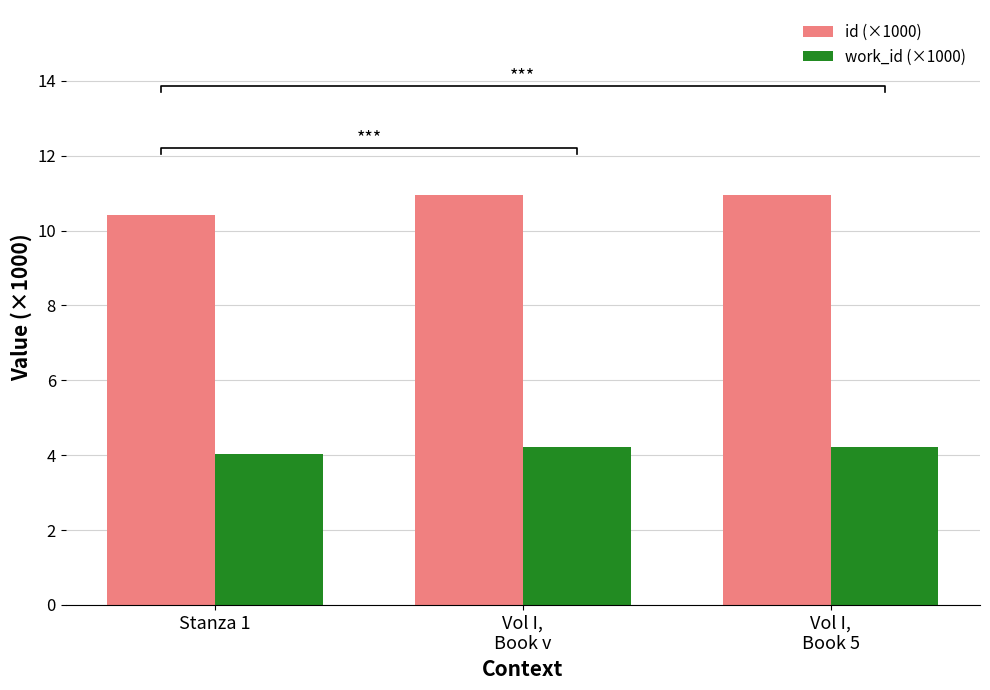

What is the difference between the maximum and minimum values in the id (×1000) series?

0.5